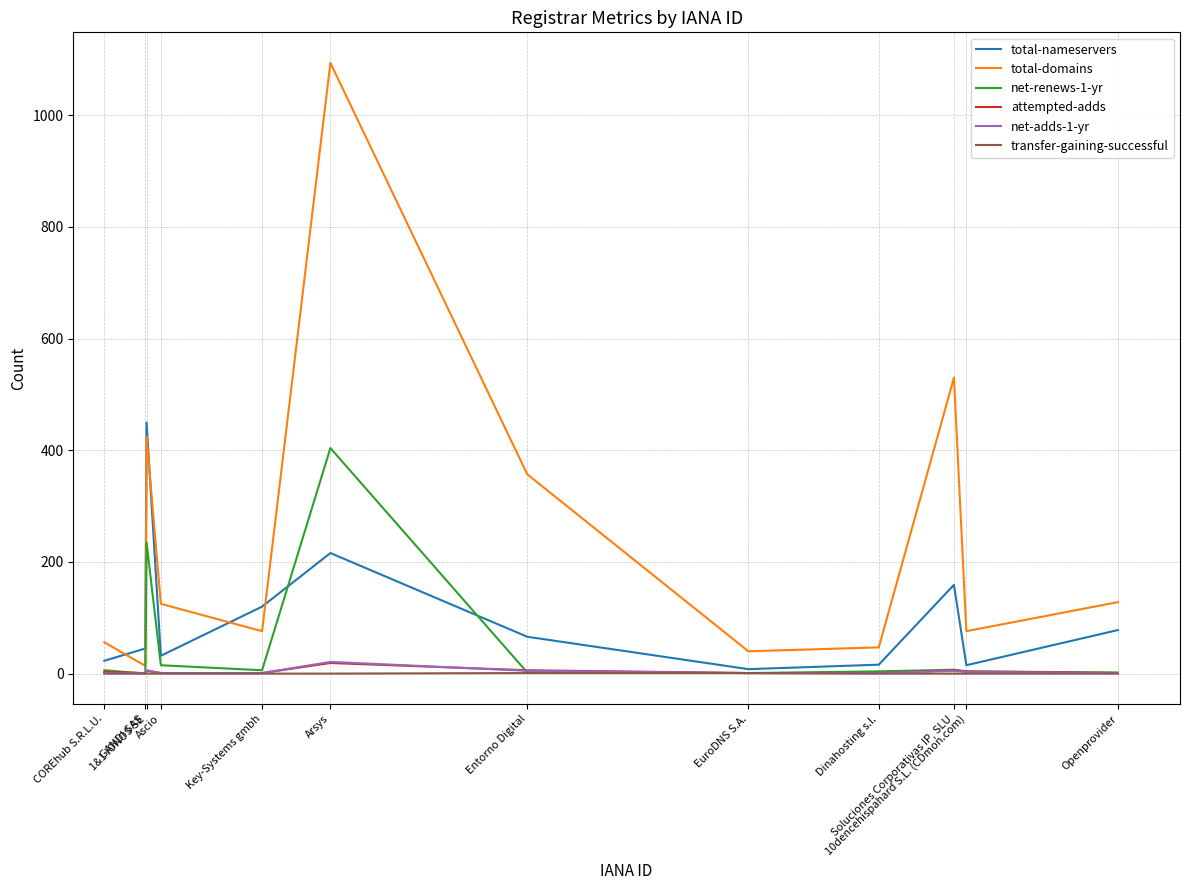

Is it true that transfer-gaining-successful equals 1 at EuroDNS S.A.?

True